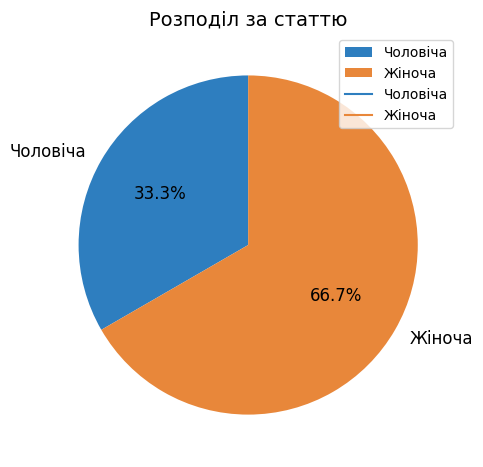

Approximately how many times larger is the value at Чоловіча compared to Жіноча?

0.5